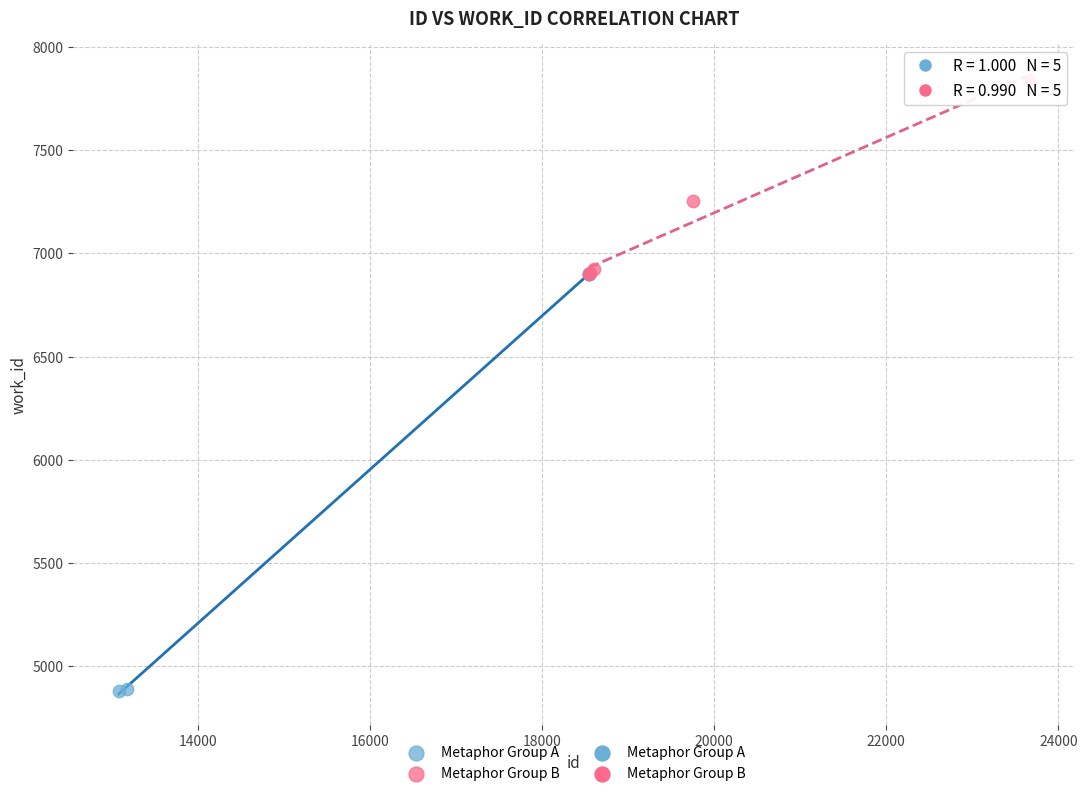

Which series reaches the maximum Y coordinate?

Metaphor Group B